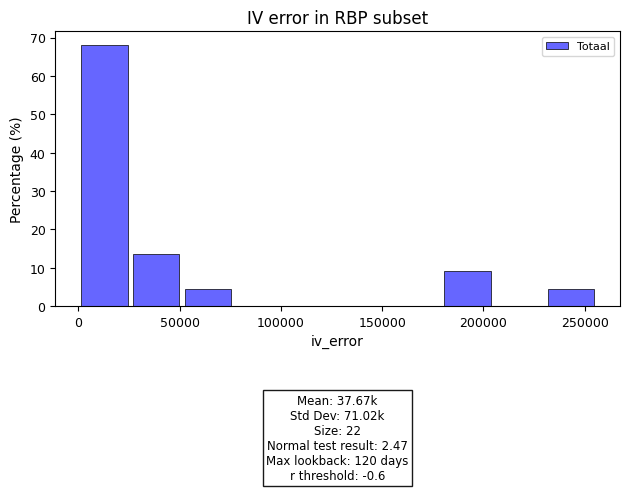

Which range on the x-axis has the tallest bar?

0 to 25000